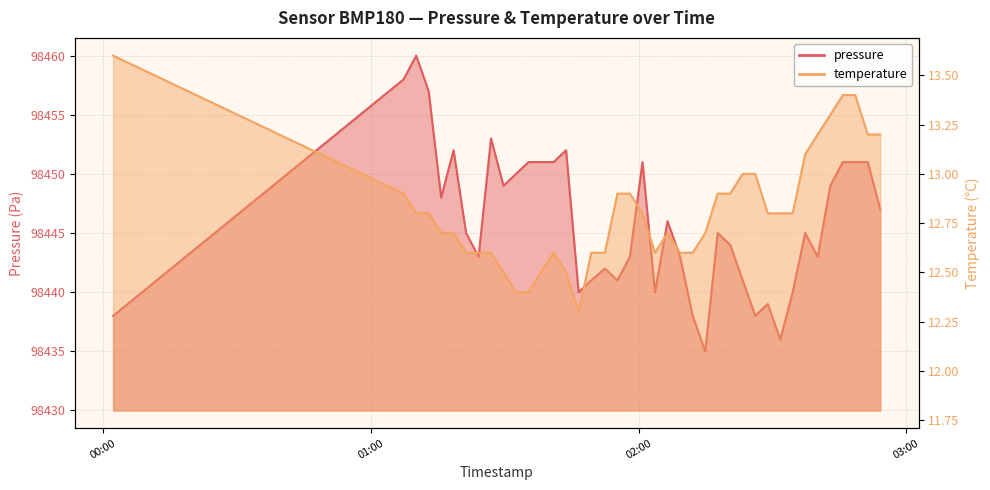

Rank the categories by pressure value from lowest to highest.

2024-03-06T02:14:56, 2024-03-06T02:31:44, 2024-03-06T00:02:16, 2024-03-06T02:12:07, 2024-03-06T02:26:08, 2024-03-06T02:28:56, 2024-03-06T01:46:34, 2024-03-06T02:03:40, 2024-03-06T02:34:31, 2024-03-06T01:49:24, 2024-03-06T01:55:15, 2024-03-06T02:23:19, 2024-03-06T01:52:26, 2024-03-06T01:24:09, 2024-03-06T01:58:03, 2024-03-06T02:09:17, 2024-03-06T02:40:07, 2024-03-06T02:20:31, 2024-03-06T01:21:21, 2024-03-06T02:17:43, 2024-03-06T02:37:19, 2024-03-06T02:06:29, 2024-03-06T02:54:08, 2024-03-06T01:15:46, 2024-03-06T01:29:44, 2024-03-06T02:42:57, 2024-03-06T01:32:32, 2024-03-06T01:35:21, 2024-03-06T01:38:08, 2024-03-06T01:40:57, 2024-03-06T02:00:52, 2024-03-06T02:45:45, 2024-03-06T02:48:32, 2024-03-06T02:51:20, 2024-03-06T01:18:33, 2024-03-06T01:43:45, 2024-03-06T01:26:56, 2024-03-06T01:12:58, 2024-03-06T01:07:22, 2024-03-06T01:10:10